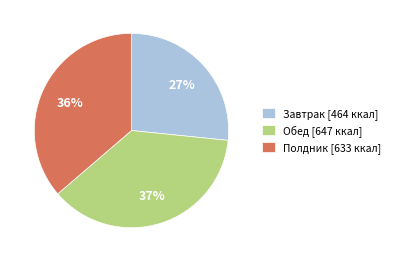

Is there a majority slice in this chart?

No